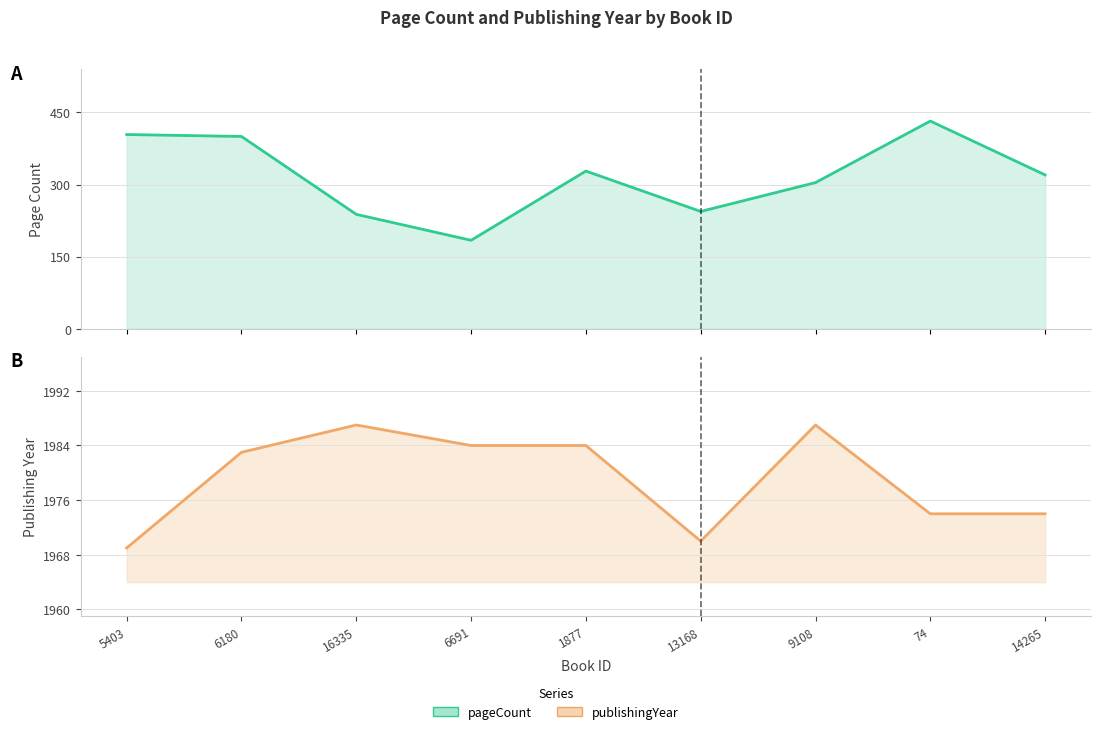

What is the value of the publishingYear point at the 9th from the left?

1974